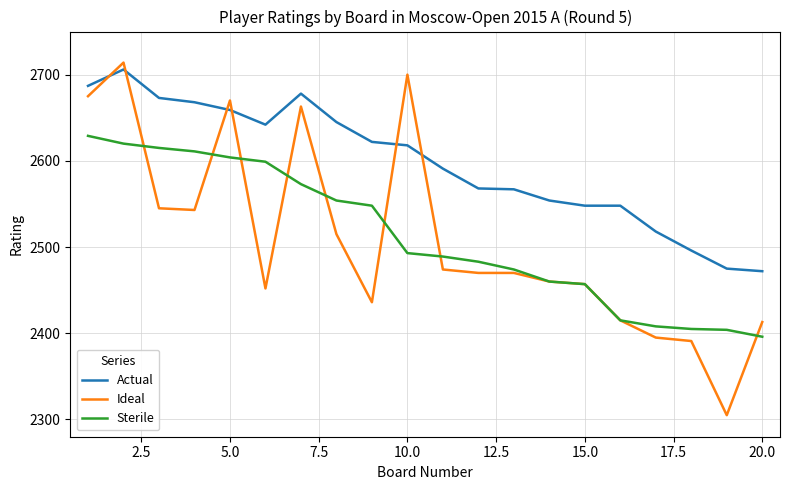

After their last crossing, which series has the higher values: Ideal or Sterile?

Ideal